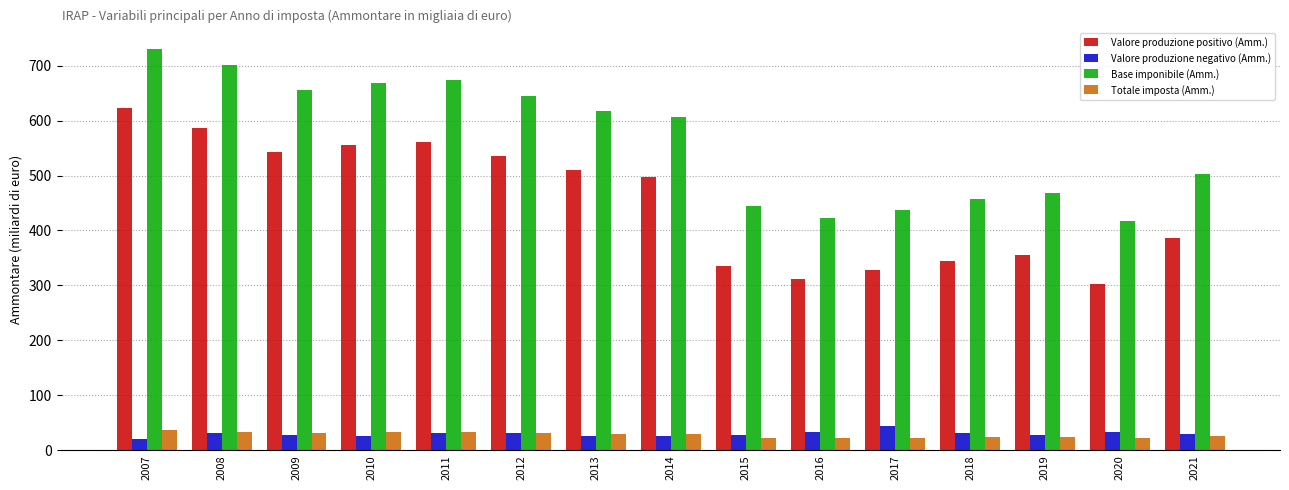

What is the average value of the Totale imposta (Amm.) series?

28.5